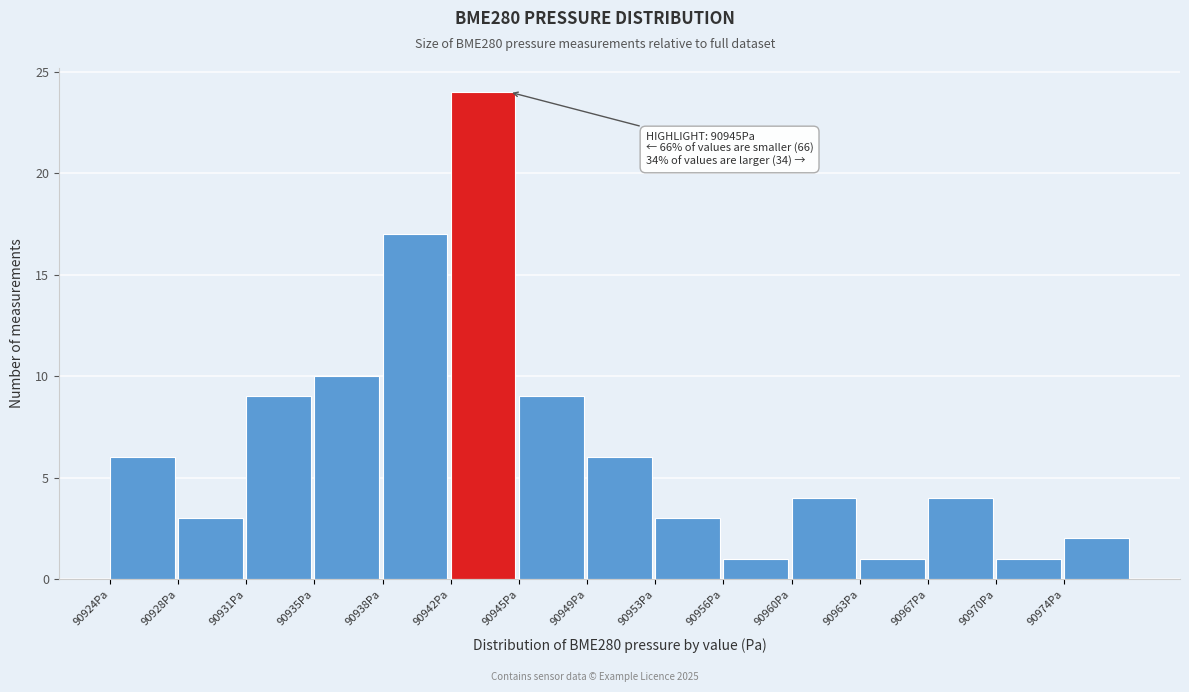

Over which range of the x-axis is the bar tallest?

90942.0 to 90945.5